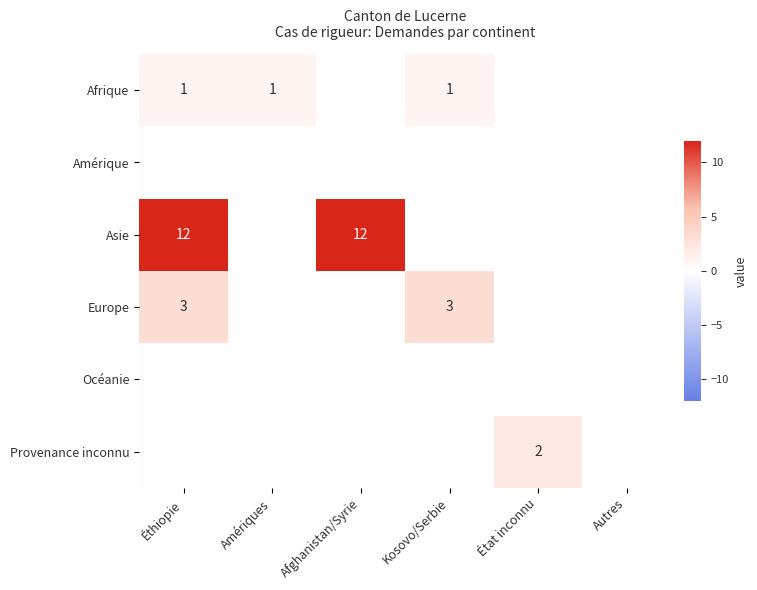

How many categories are shown in the chart?

6